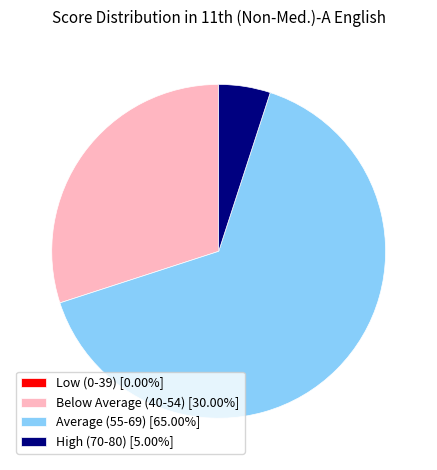

Does Average (55-69) [65.00%] account for over 50% of the chart?

Yes